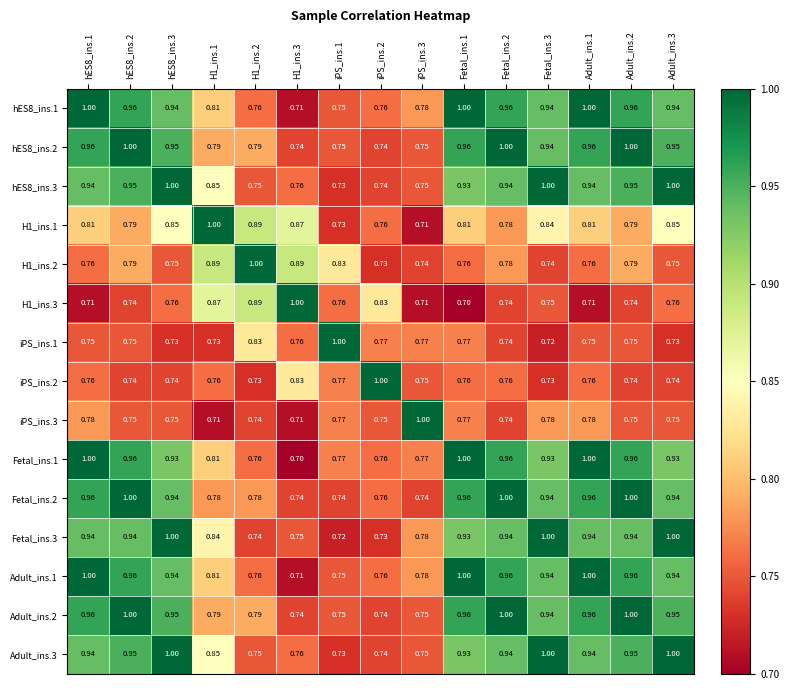

Is the value of Adult_ins.1 at iPS_ins.2 greater than the value of iPS_ins.2 at iPS_ins.2?

No